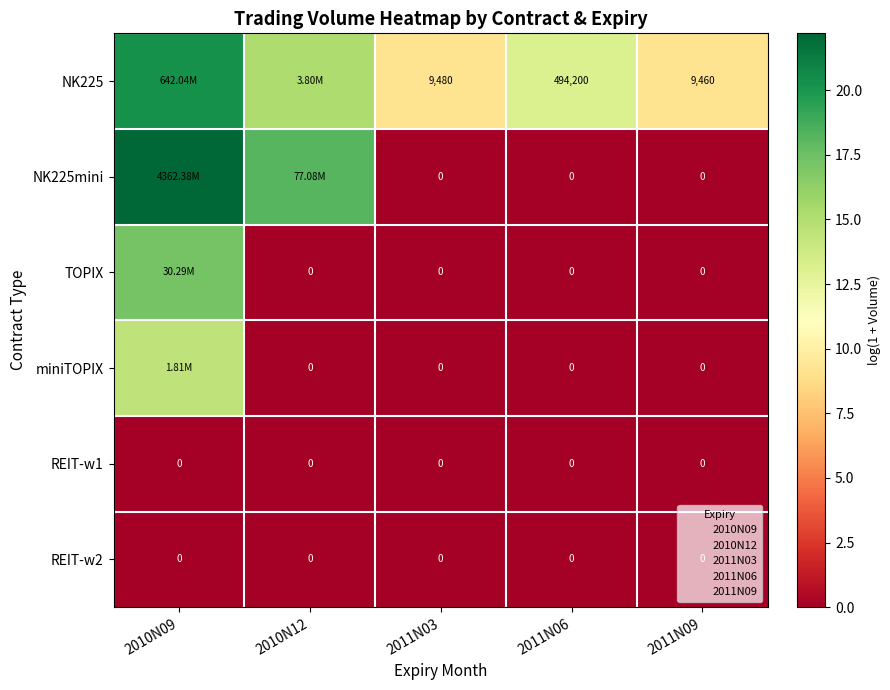

At how many categories does at least one series exceed 9?

5